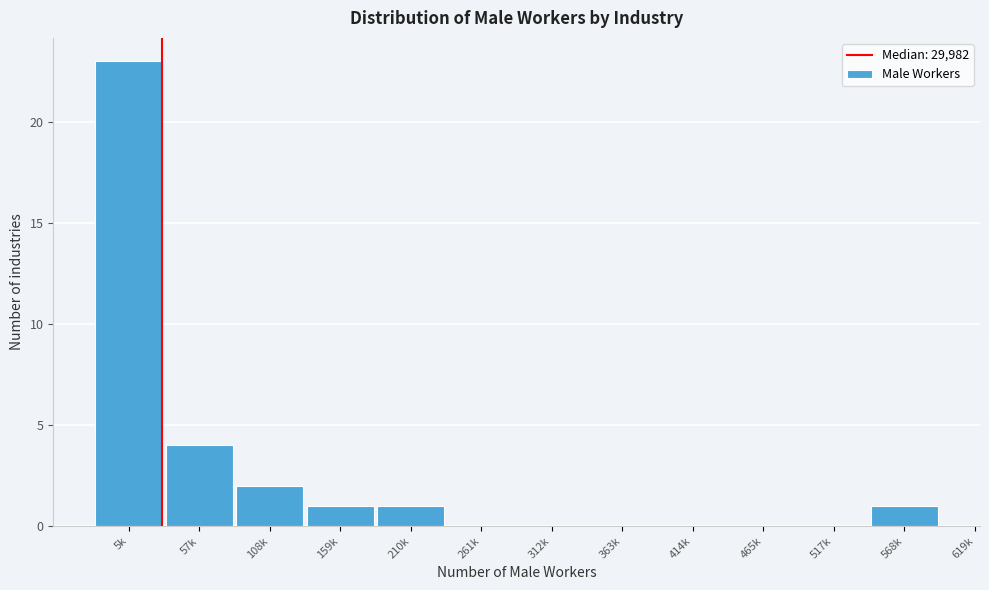

Reading left to right, list all the values displayed in this chart.

5k=23	57k=4	108k=2	159k=1	210k=1	261k=0	312k=0	363k=0	414k=0	465k=0	517k=0	568k=1